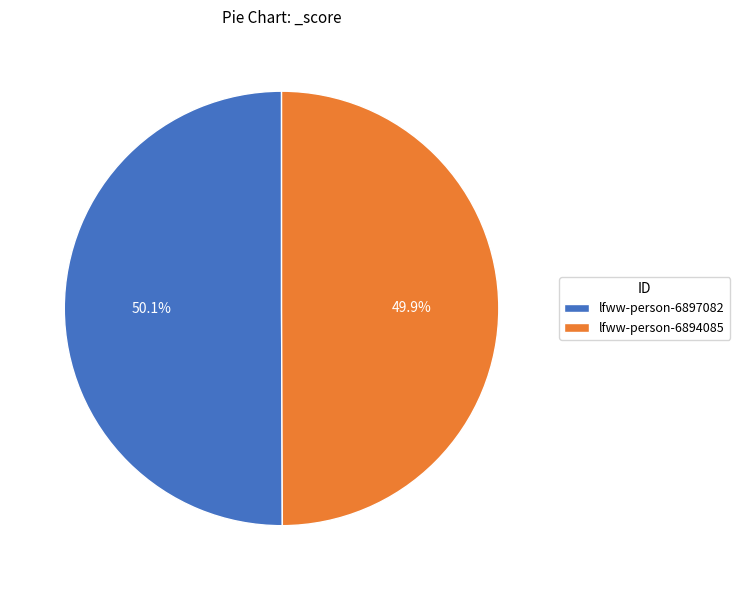

Approximately how many times larger is the value at lfww-person-6894085 compared to lfww-person-6897082?

1.0